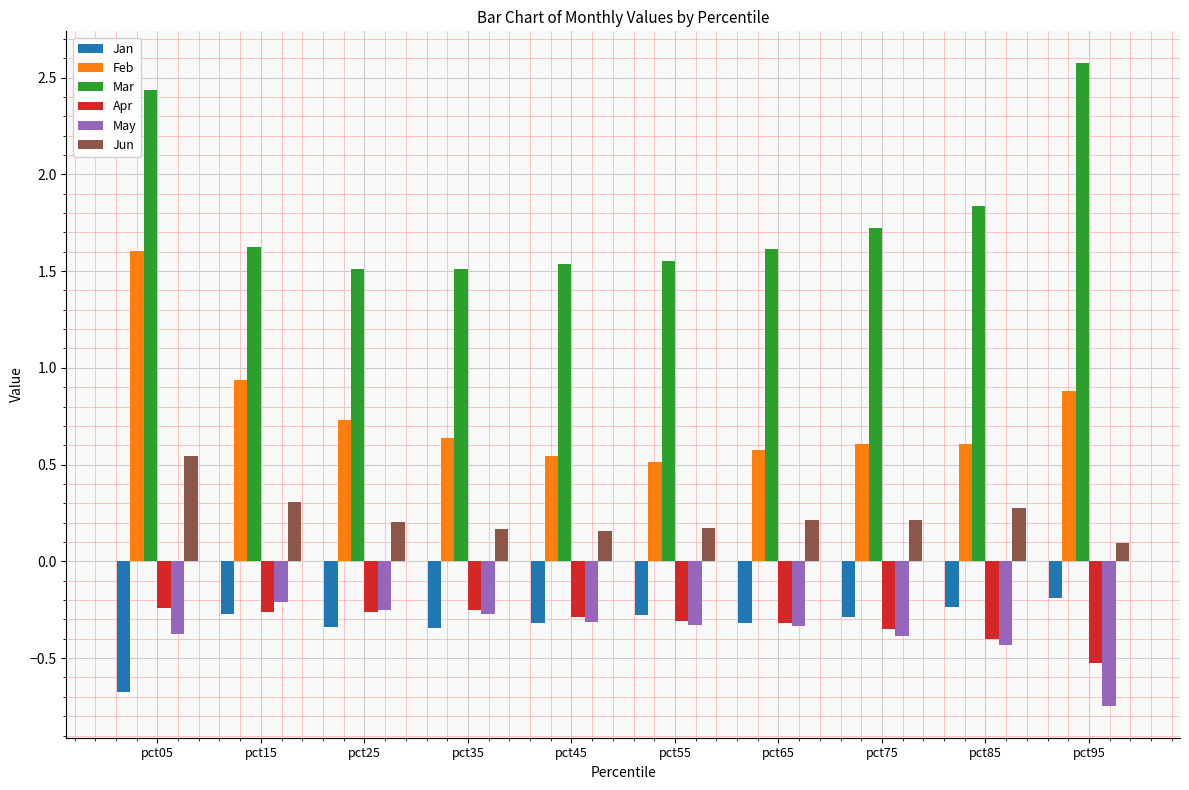

The Mar series shows 2.7 at pct15. True or false?

False